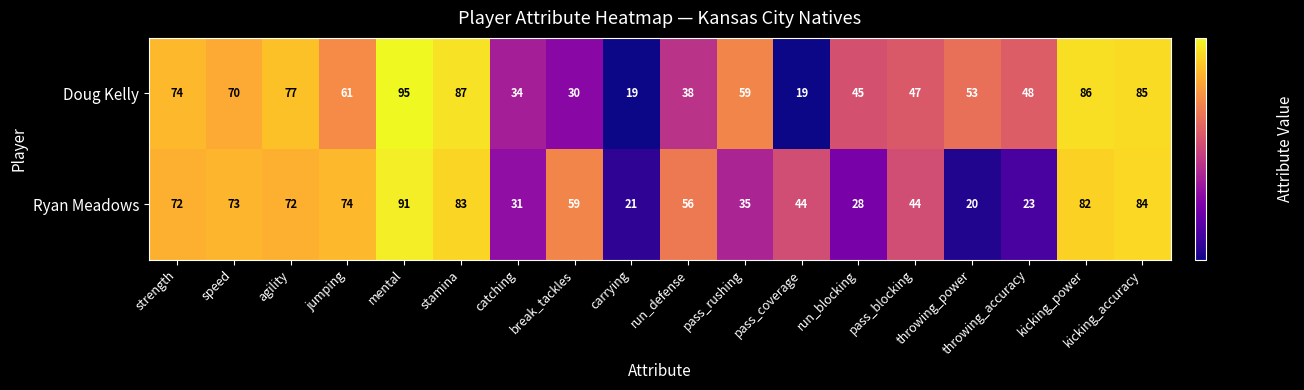

The value of Doug Kelly at pass_coverage is 19. True or false?

True